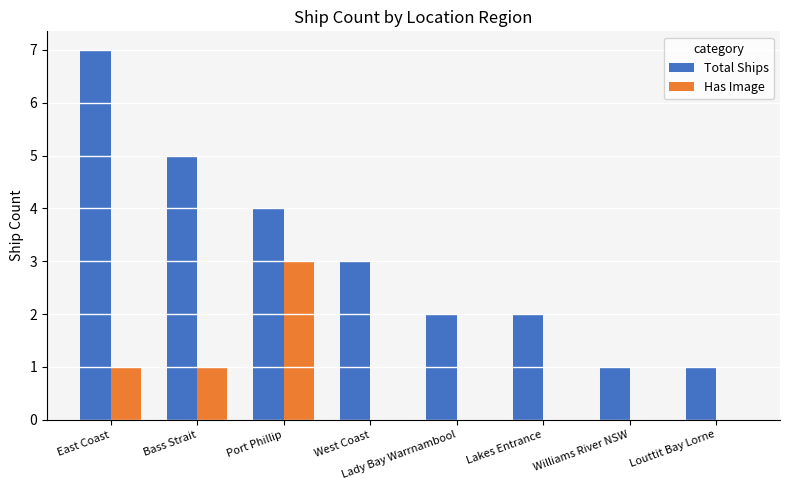

Between East Coast and Louttit Bay Lorne, which series saw the biggest shift?

Total Ships